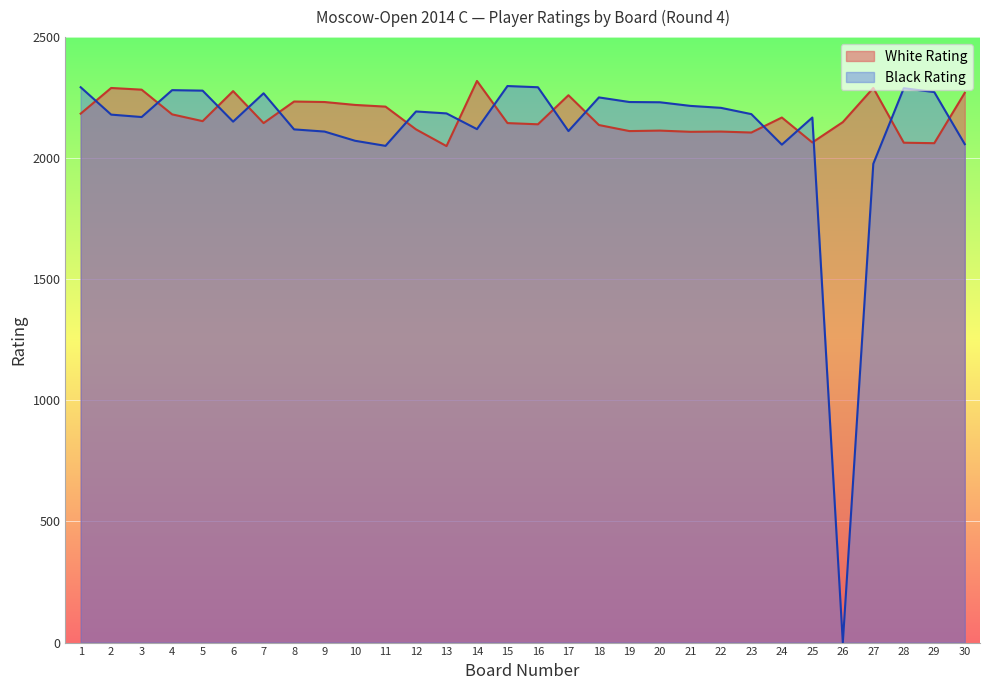

The White Rating series shows 943 at 16. True or false?

False